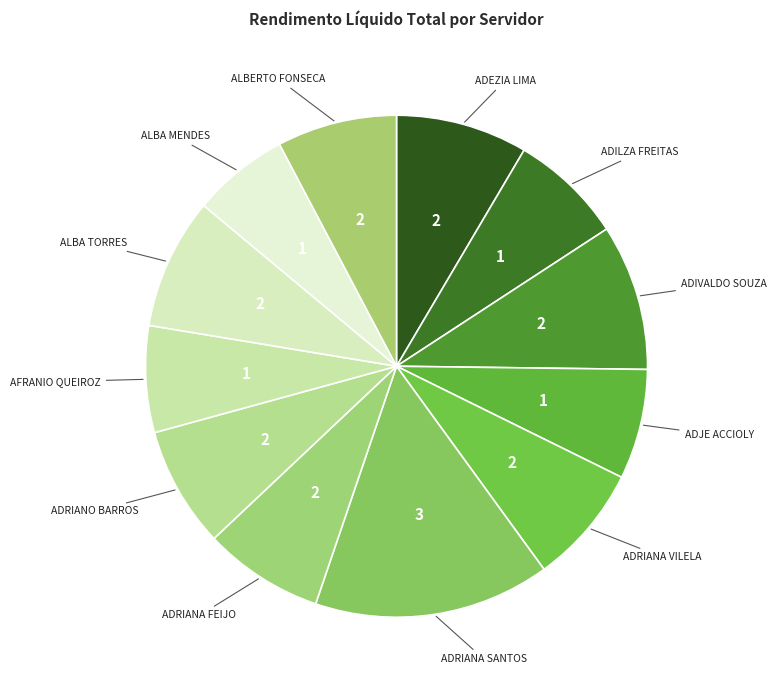

Rank the categories by value from highest to lowest.

ADRIANA SANTOS, ADIVALDO SOUZA, ADEZIA LIMA, ALBA TORRES, ADRIANO BARROS, ADRIANA FEIJO, ALBERTO FONSECA, ADRIANA VILELA, ADILZA FREITAS, ADJE ACCIOLY, AFRANIO QUEIROZ, ALBA MENDES